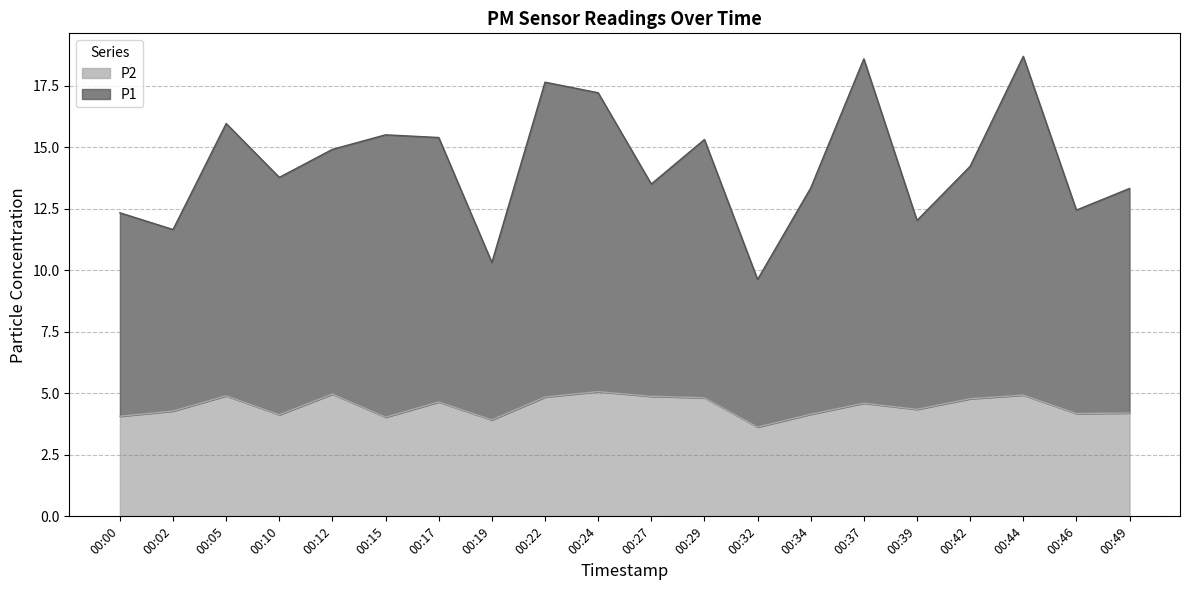

At which category is the sum across all series the highest?

00:44